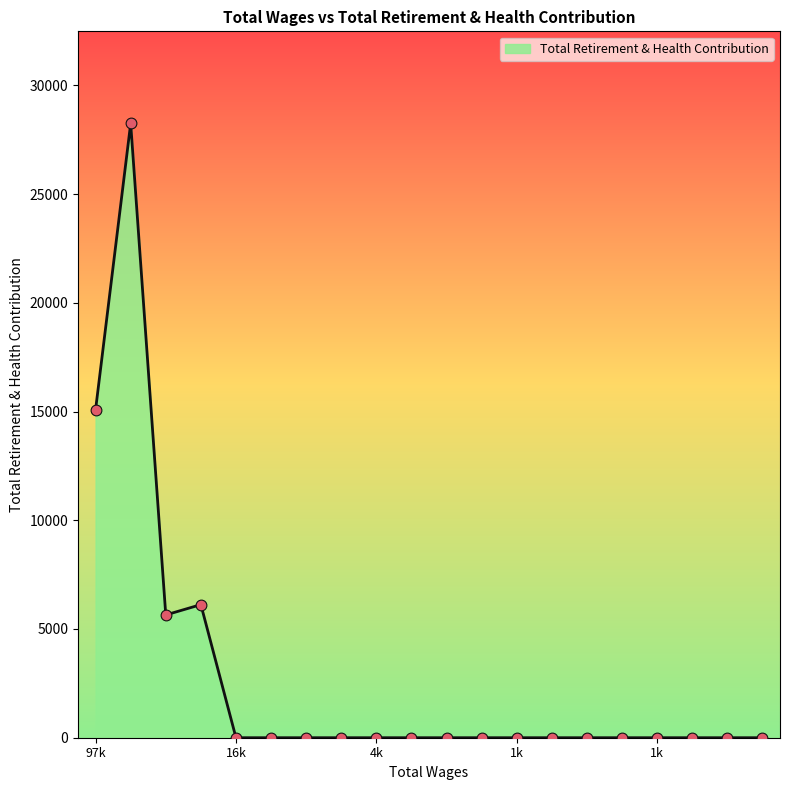

What is the maximum value shown in the chart?

28246